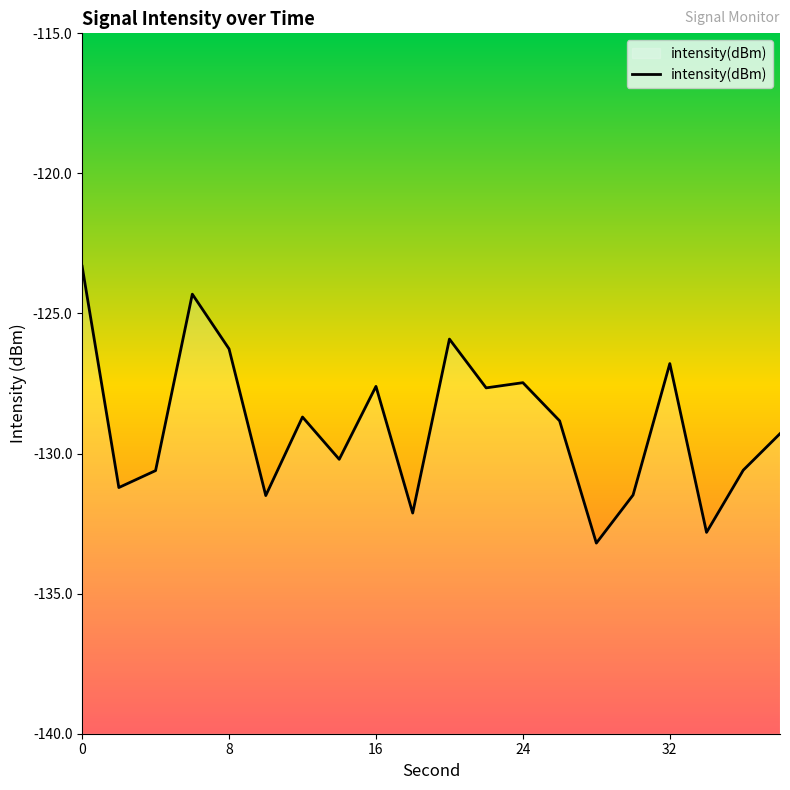

Does the chart display data point markers on the line(s)?

No